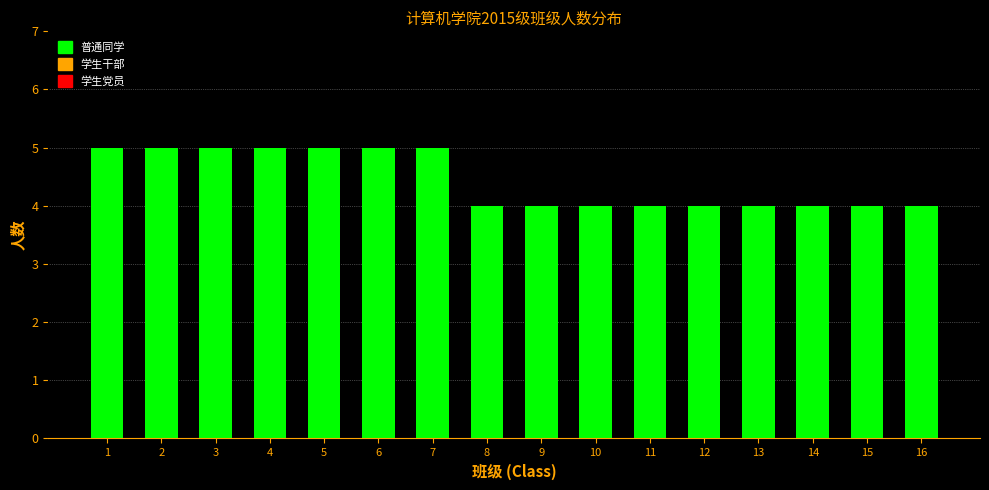

Reading right to left, what are all the values shown in this chart?

16=4	15=4	14=4	13=4	12=4	11=4	10=4	9=4	8=4	7=5	6=5	5=5	4=5	3=5	2=5	1=5